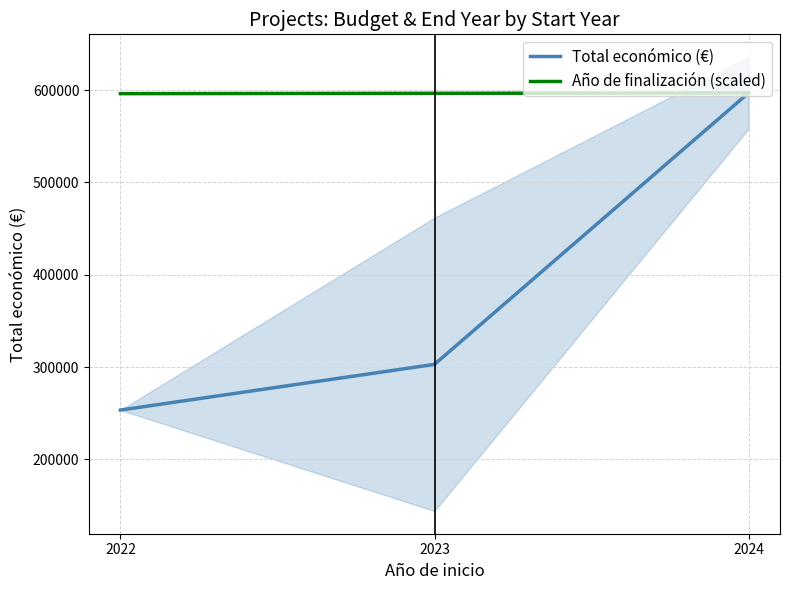

How many lines are shown in the chart?

2